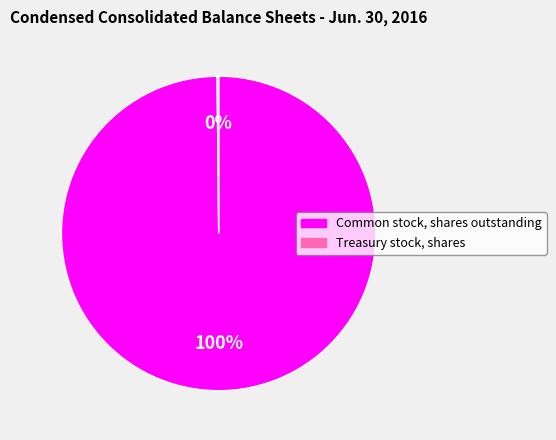

To the nearest percent, what is the difference between the largest and smallest slice percentages?

100%